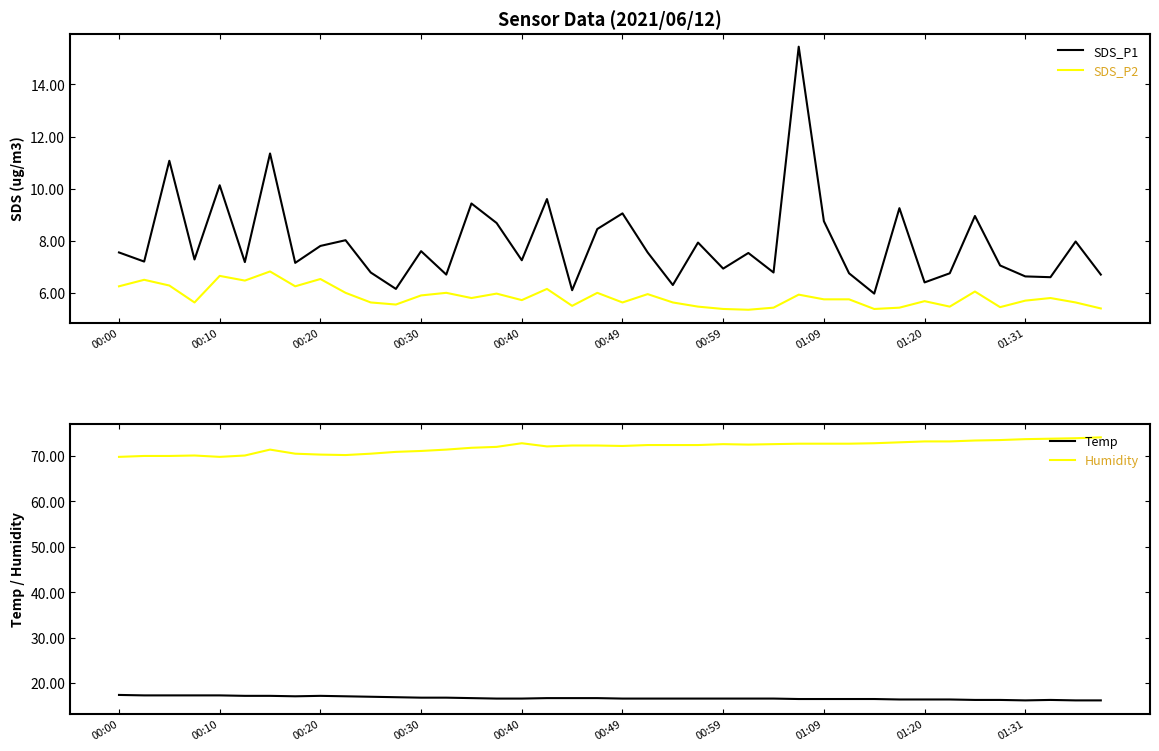

Where is SDS_P1 nearest to the value 10?

00:10